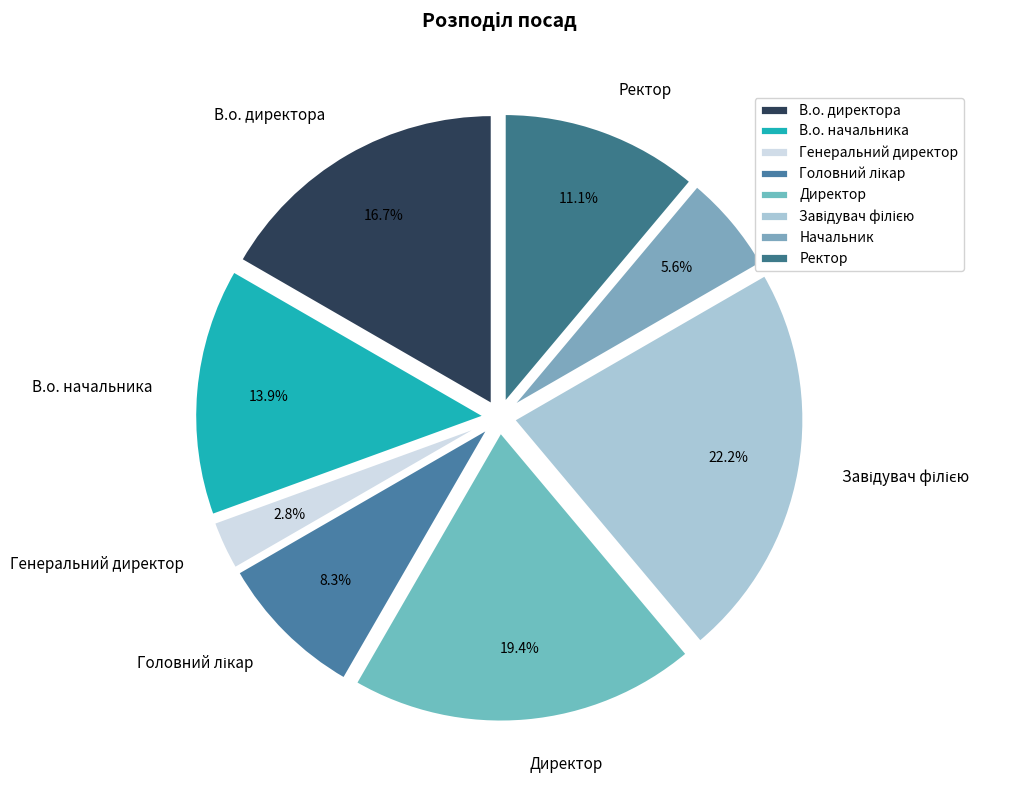

Is there a majority slice in this chart?

No